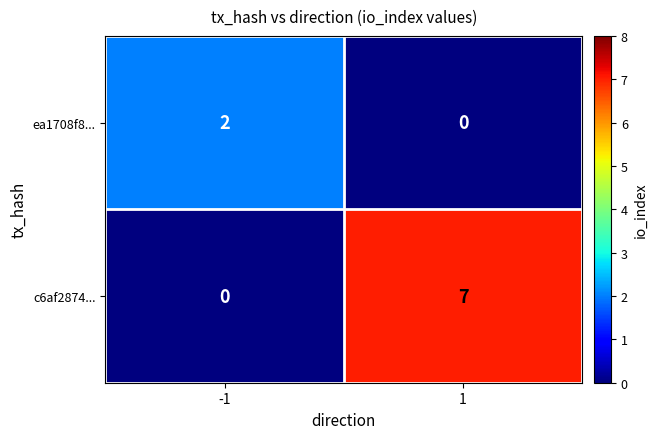

What is the maximum value for c6af2874...?

7